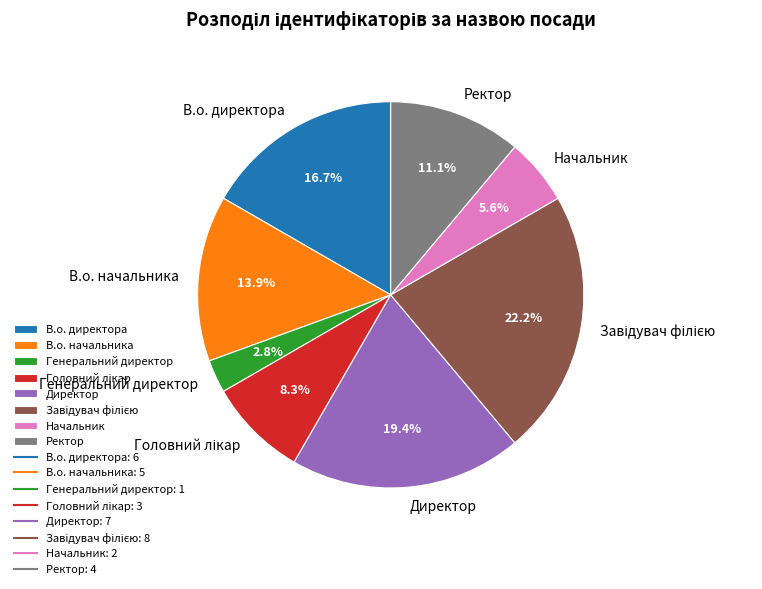

What is the smallest slice in the pie chart?

Генеральний директор